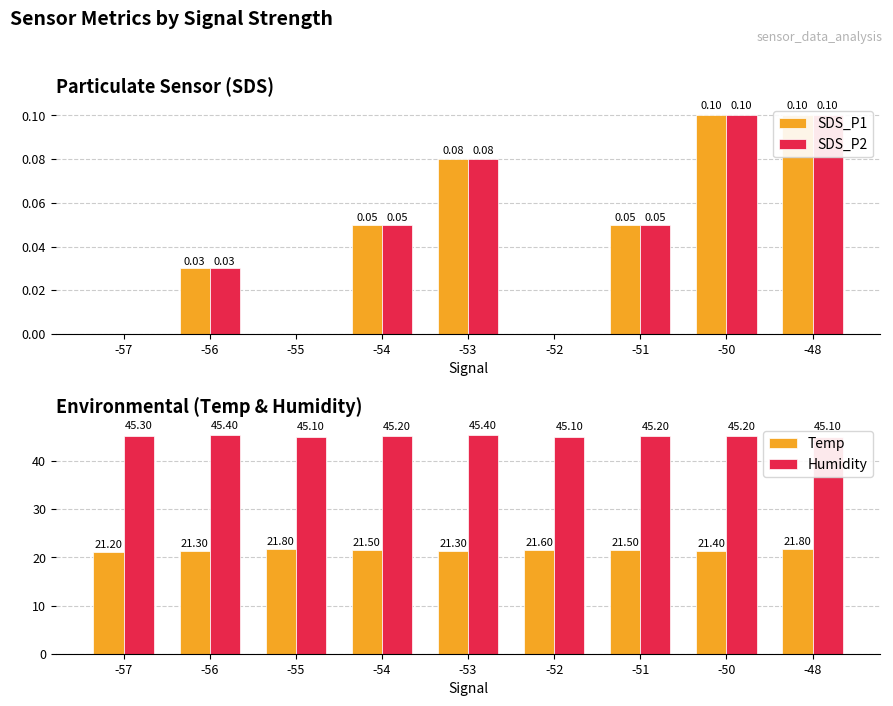

Is it true that Humidity equals 29.8 at -48?

False